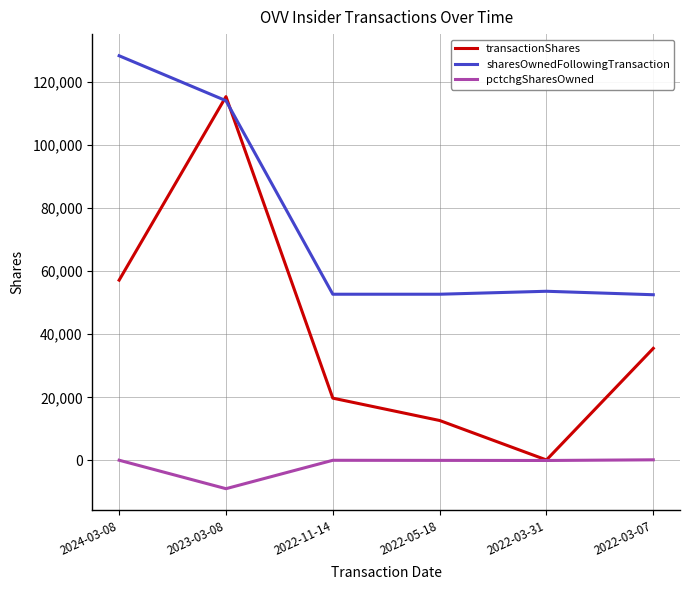

Which series has the widest spread of values?

transactionShares